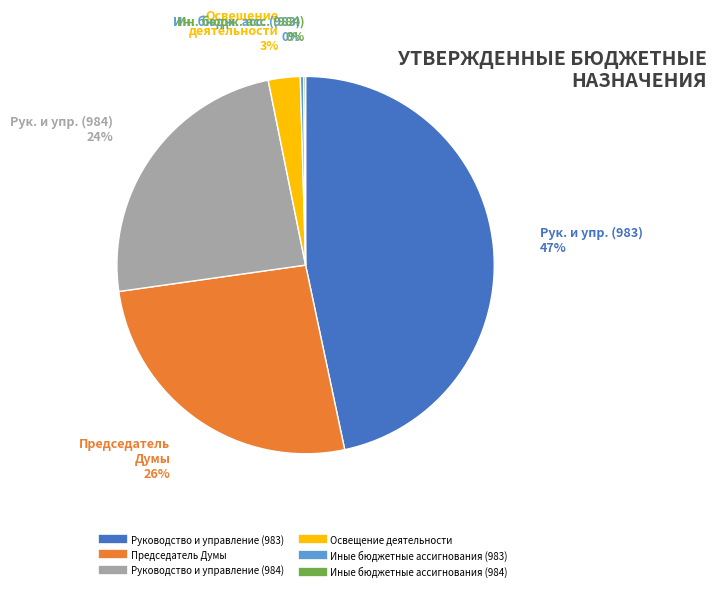

The Руководство и управление (983) slice represents 59% of the pie. True or false?

False